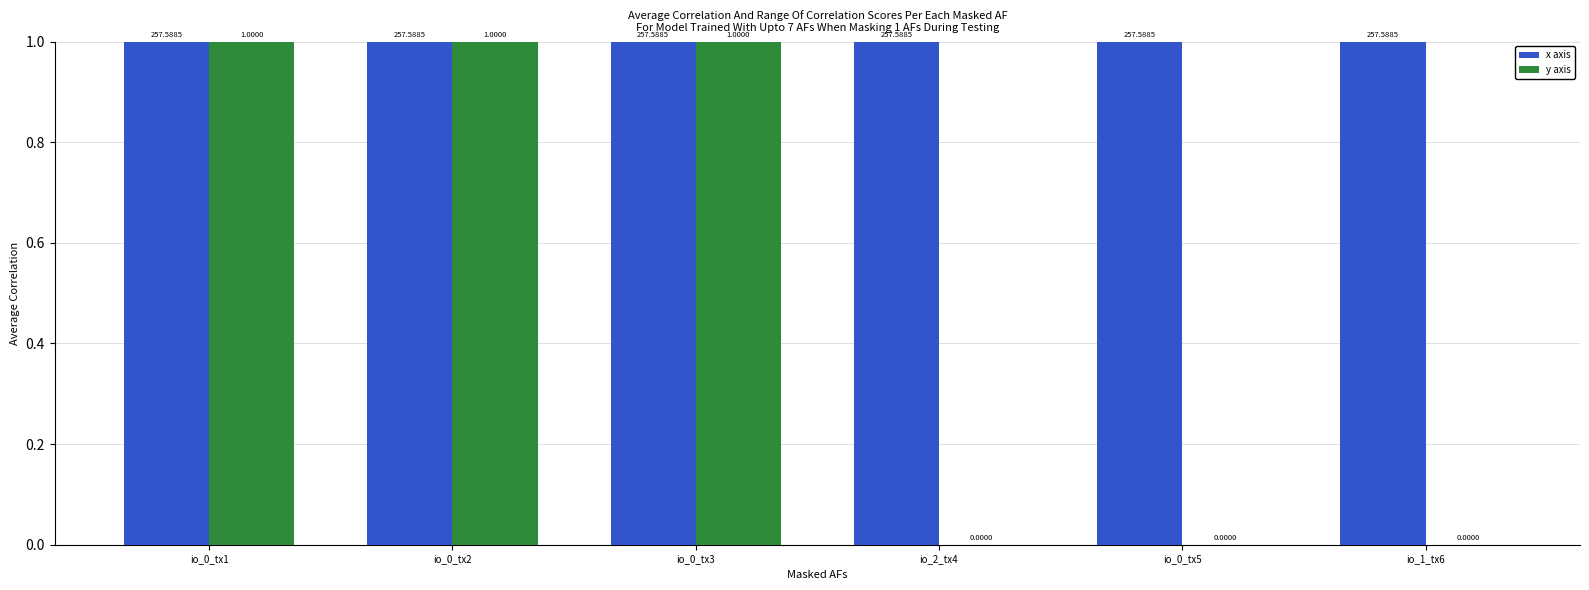

Which series has the largest total across all categories?

x axis